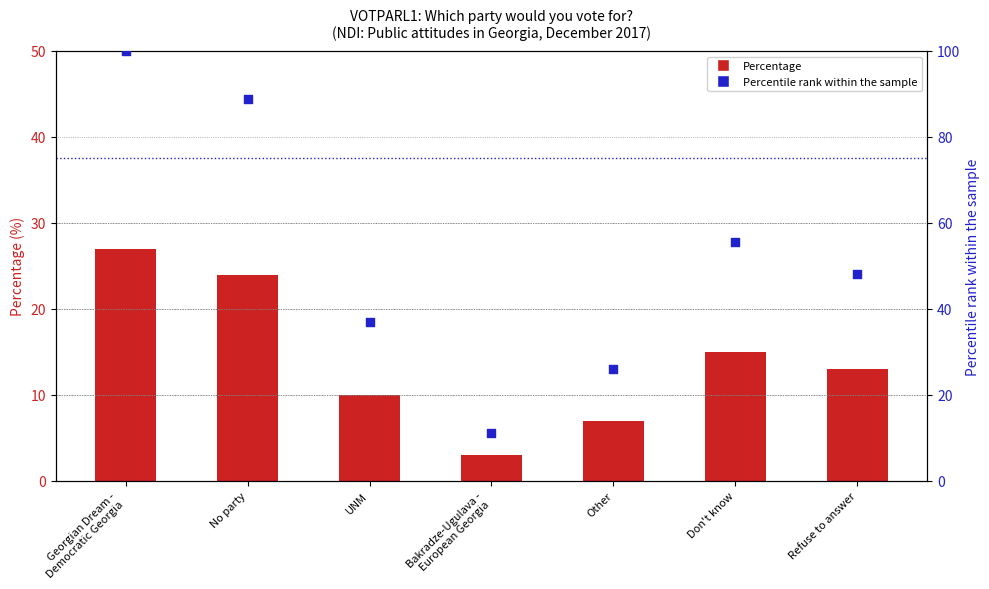

At how many categories does at least one series exceed 11?

7